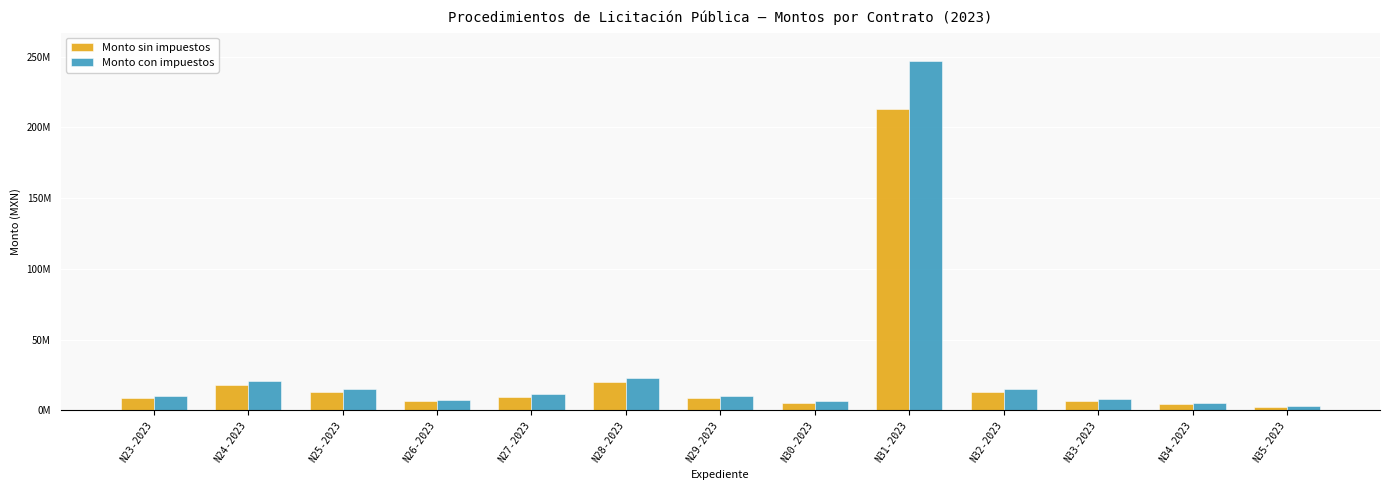

Which category has the lowest value across all series?

N35-2023